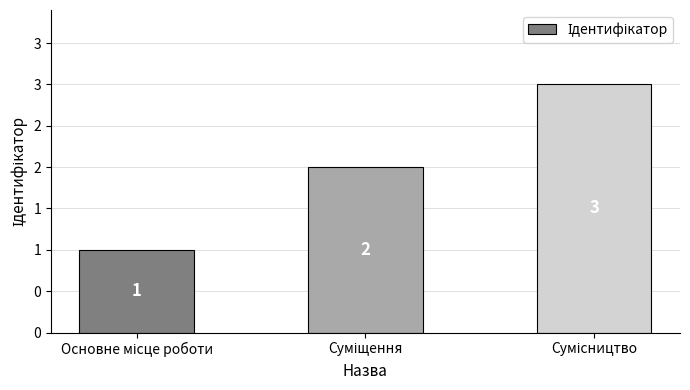

Reading right to left, list all the values displayed in this chart.

Сумісництво=3	Суміщення=2	Основне місце роботи=1